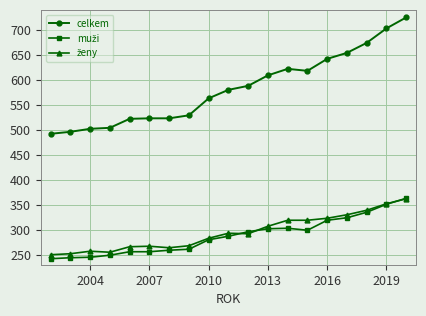

Which series has the largest total across all categories?

celkem